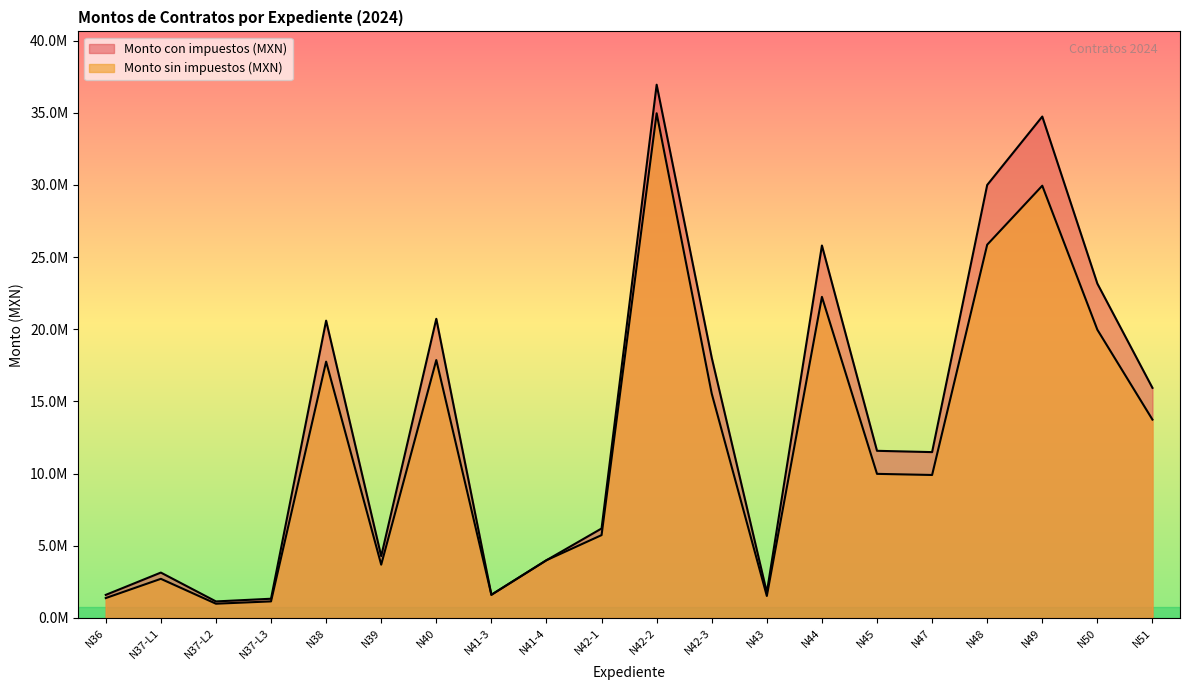

Reading left to right, extract all data points from this chart.

Monto sin impuestos (MXN): N36=1376541.5	N37-L1=2709345.0	N37-L2=985608.0	N37-L3=1146417.1	N38=17758750.0	N39=3691171.9	N40=17868424.0	N41-3=1604018.0	N41-4=3999386.0	N42-1=5738400.0	N42-2=34967500.0	N42-3=15540000.0	N43=1521330.0	N44=22246481.6	N45=9982758.6	N47=9905172.4	N48=25862069.0	N49=29950000.0	N50=19970000.0	N51=13742400.0
Monto con impuestos (MXN): N36=1596788.2	N37-L1=3142840.2	N37-L2=1143305.3	N37-L3=1329843.8	N38=20600150.0	N39=4281759.4	N40=20727371.8	N41-3=1604018.0	N41-4=3999386.0	N42-1=6197472.0	N42-2=36947500.0	N42-3=18026400.0	N43=1764742.8	N44=25805918.7	N45=11580000.0	N47=11490000.0	N48=30000000.0	N49=34742000.0	N50=23165200.0	N51=15941184.0